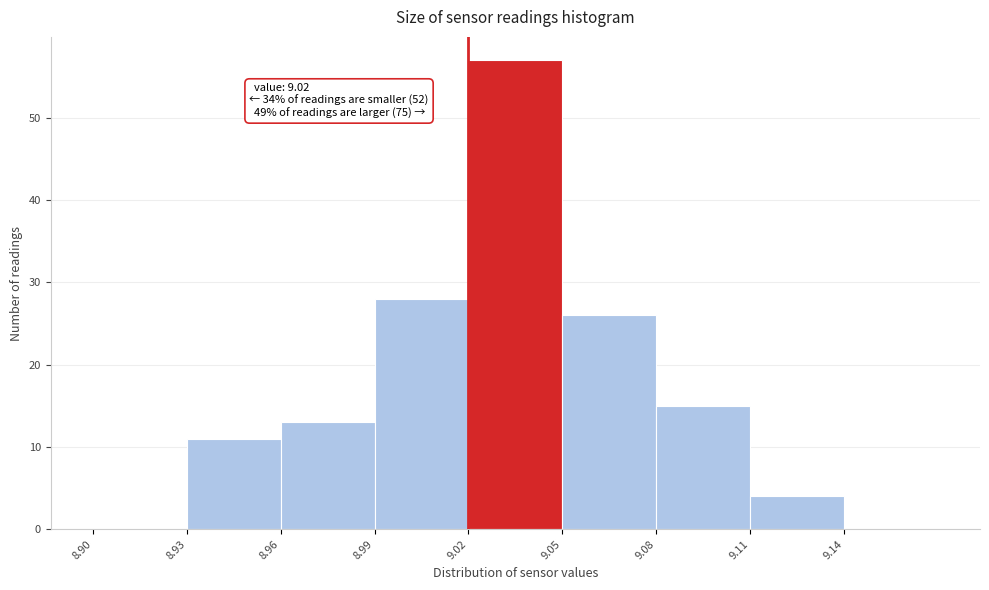

Which range on the x-axis has the tallest bar?

9.02 to 9.05